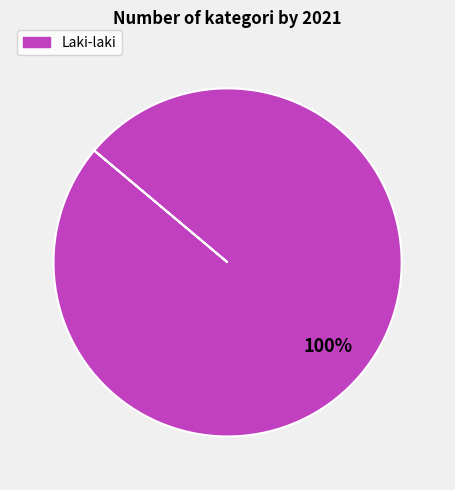

Is there a majority slice in this chart?

Yes